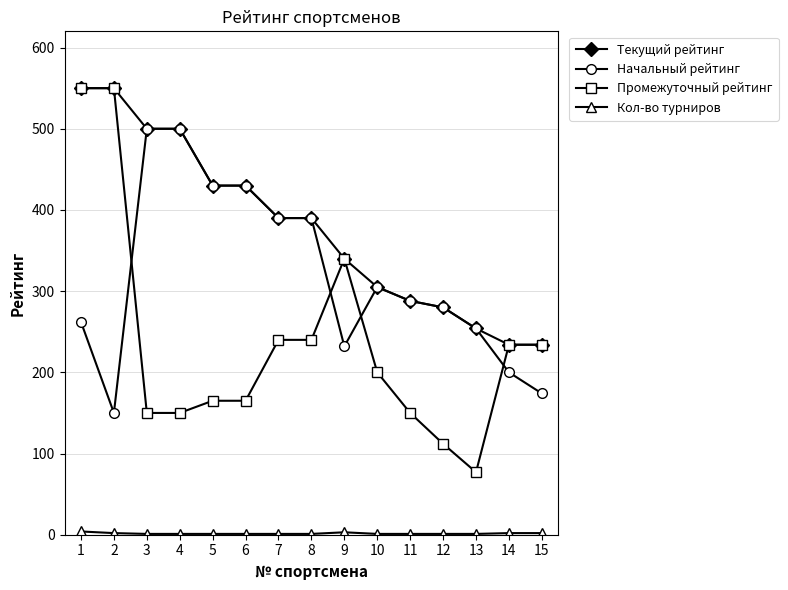

Which series has the largest total across all categories?

Текущий рейтинг